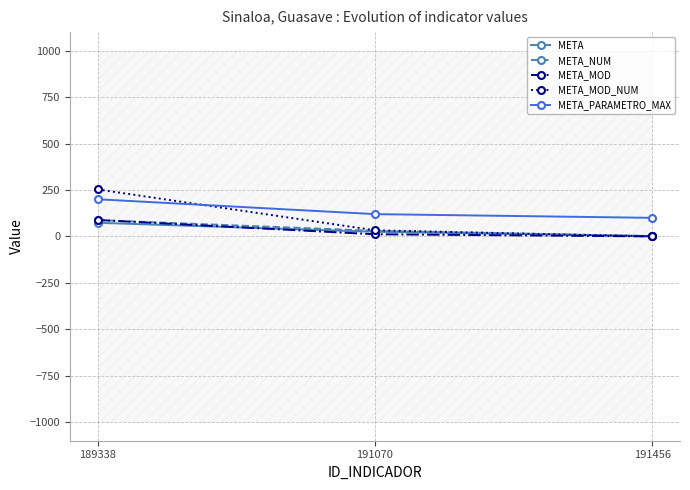

At 189338, list the series in order from largest to smallest.

META_MOD_NUM, META_PARAMETRO_MAX, META_MOD, META_NUM, META